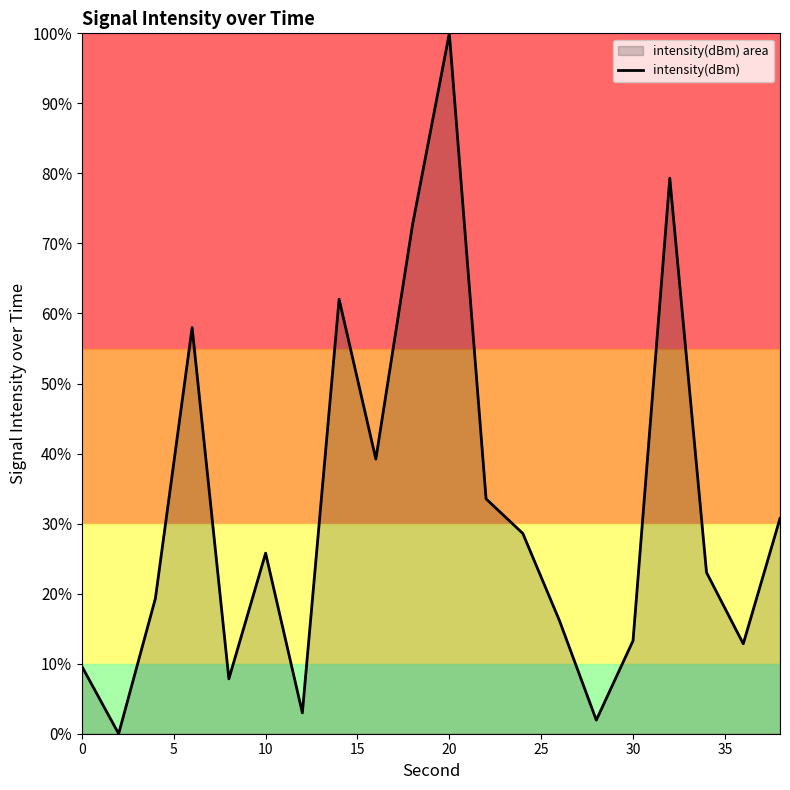

At which category does the chart reach its peak across all series?

20